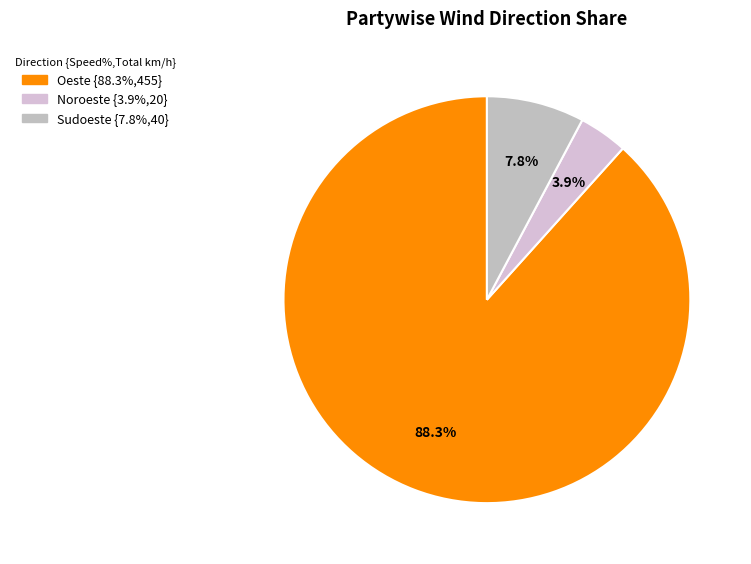

Is there a majority slice in this chart?

Yes